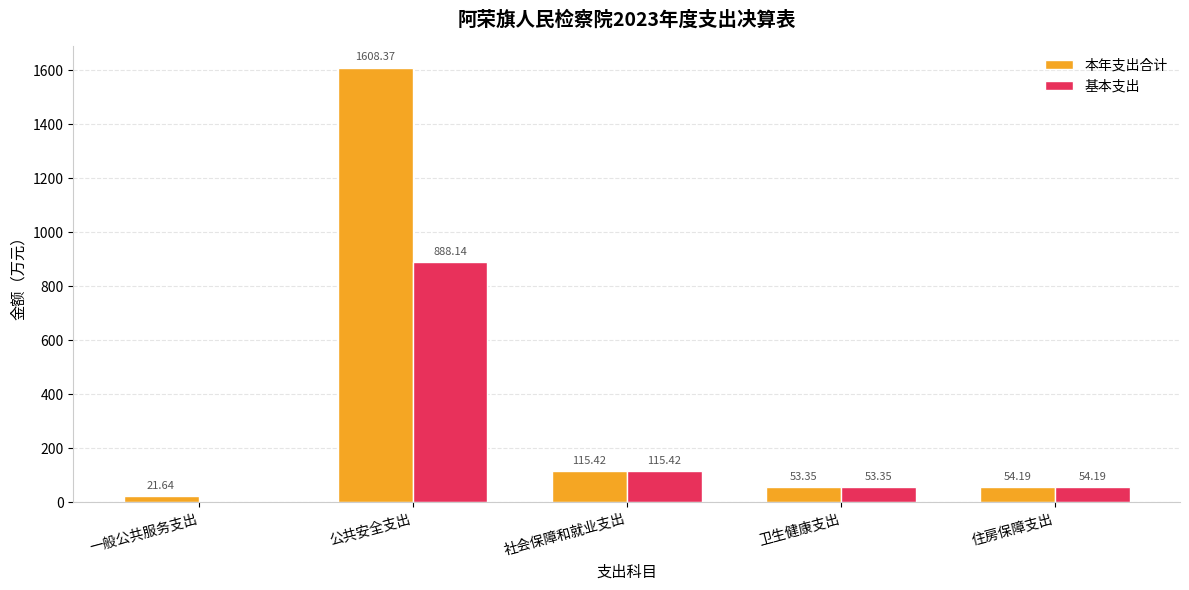

At which category is the sum across all series the highest?

公共安全支出